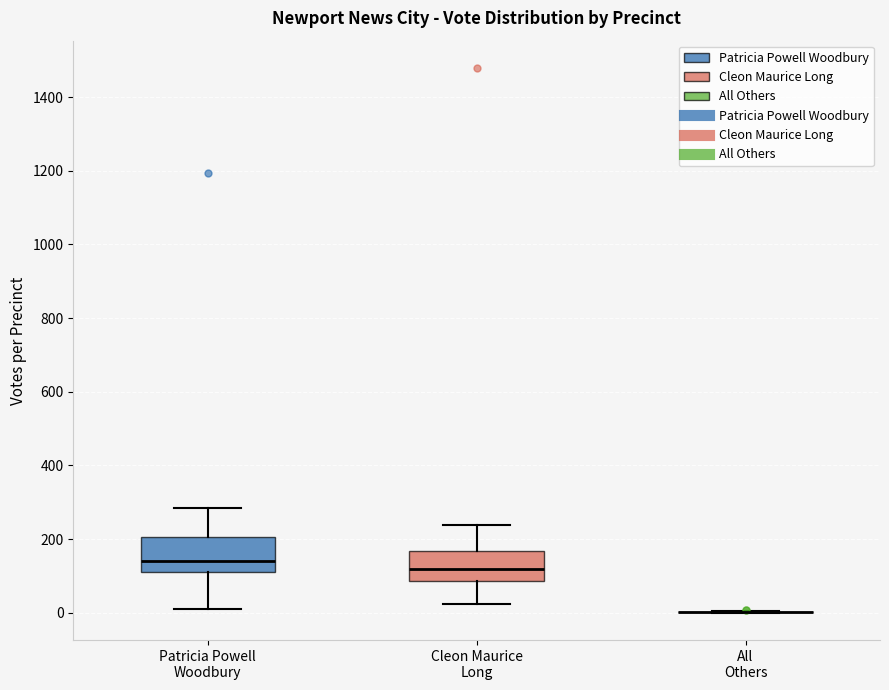

Where does the upper whisker of the box for Cleon Maurice Long end on the y-axis? The values are not printed on the chart, so give them approximately, as read against the axis.

240